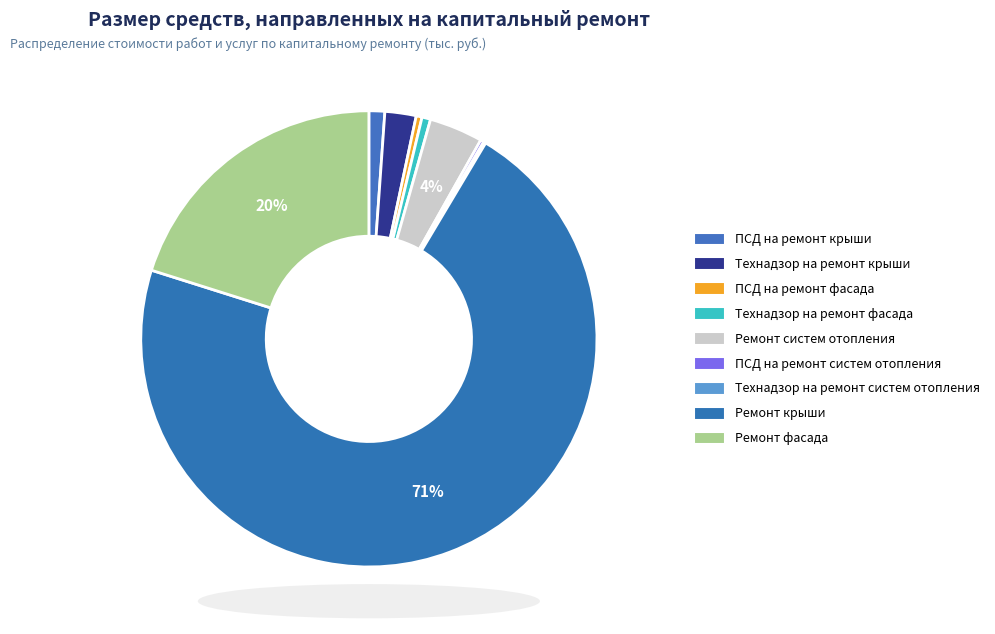

How many slices are in this pie chart?

9